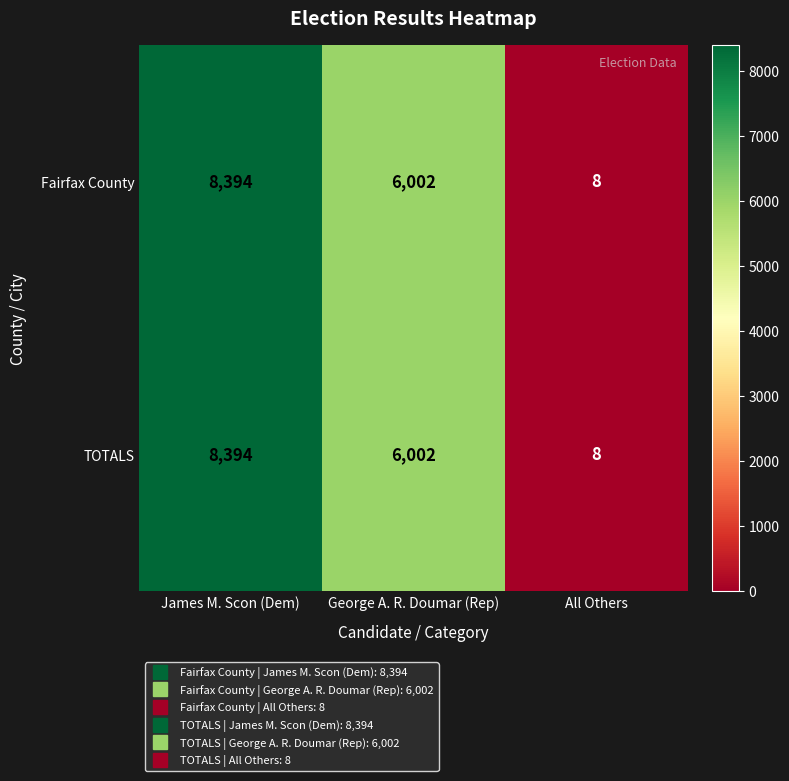

Reading left to right, what are all the values shown in this chart?

Fairfax County: 8394	6002	8
TOTALS: 8394	6002	8